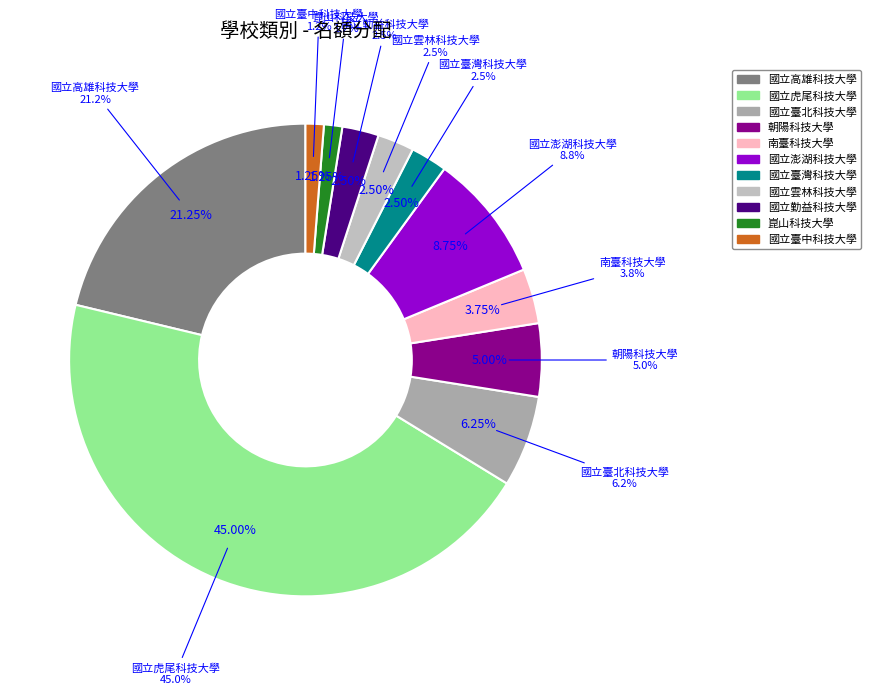

Is there any slice that represents more than half of the pie?

No